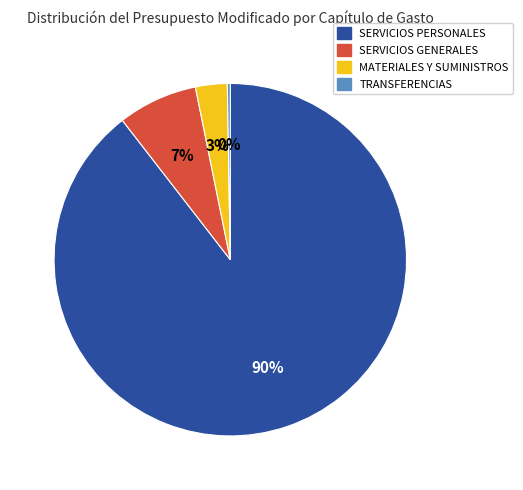

To the nearest percent, what percentage of the pie is SERVICIOS PERSONALES?

90%